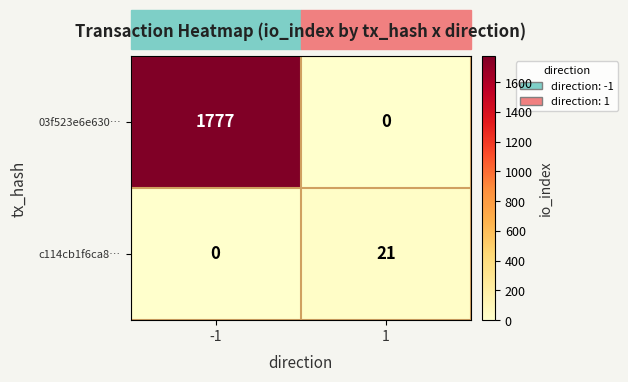

What is the maximum value shown in the chart?

1777